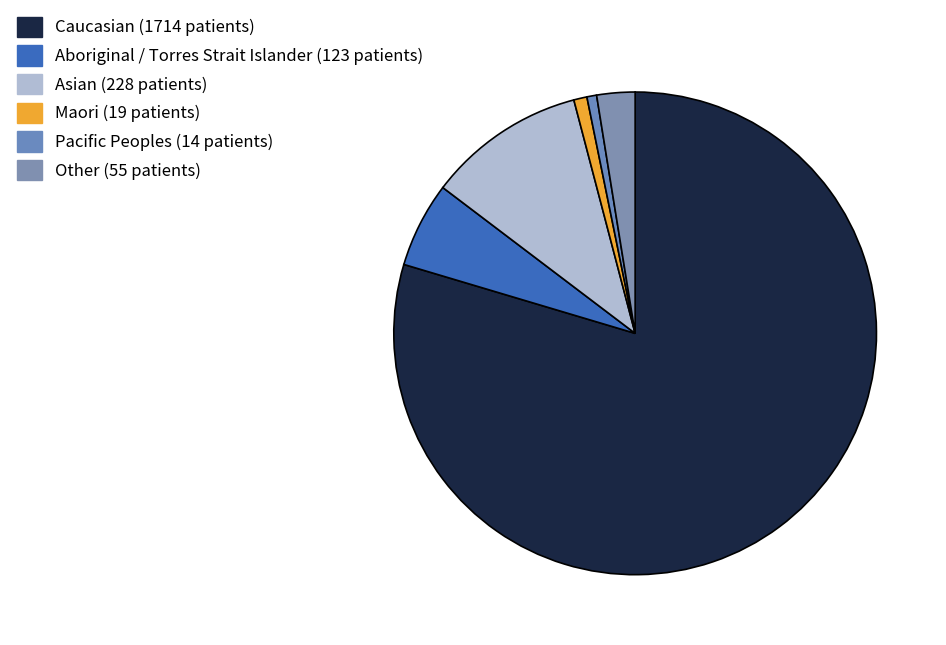

What is the change in value from Maori to Other?

+36